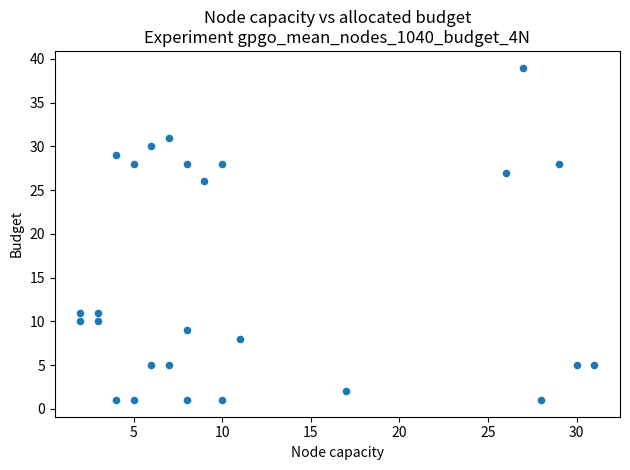

What Y value in the scatter plot is closest to 20?

26